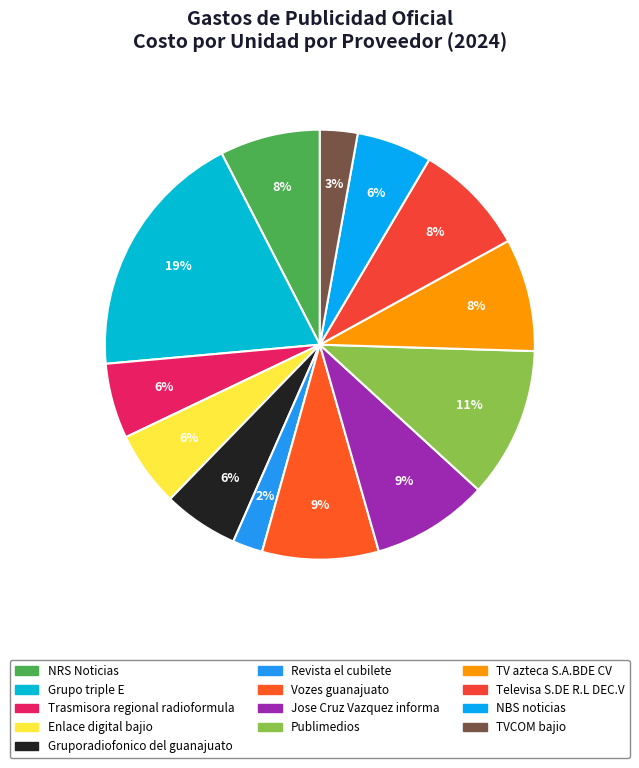

To the nearest percent, what is the average slice percentage?

8%